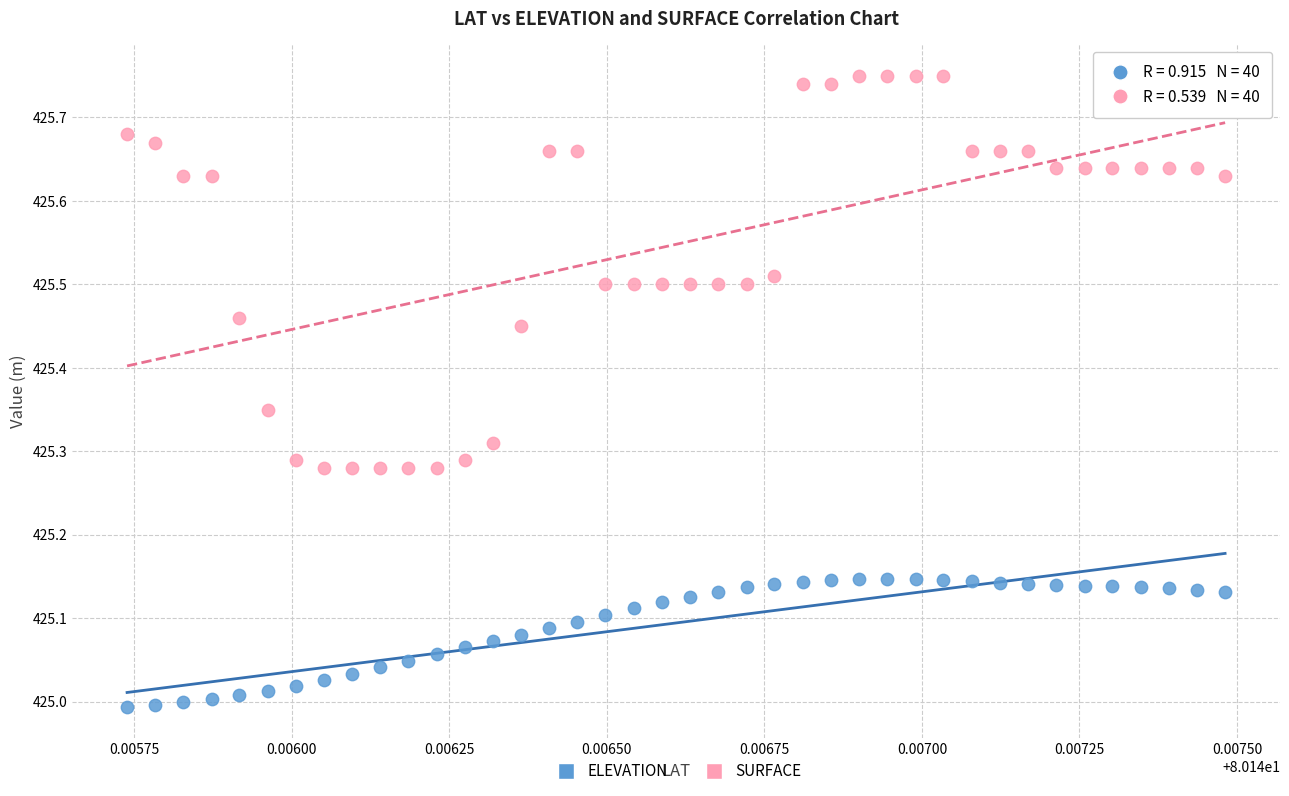

Which series contains the lowest Y value?

ELEVATION